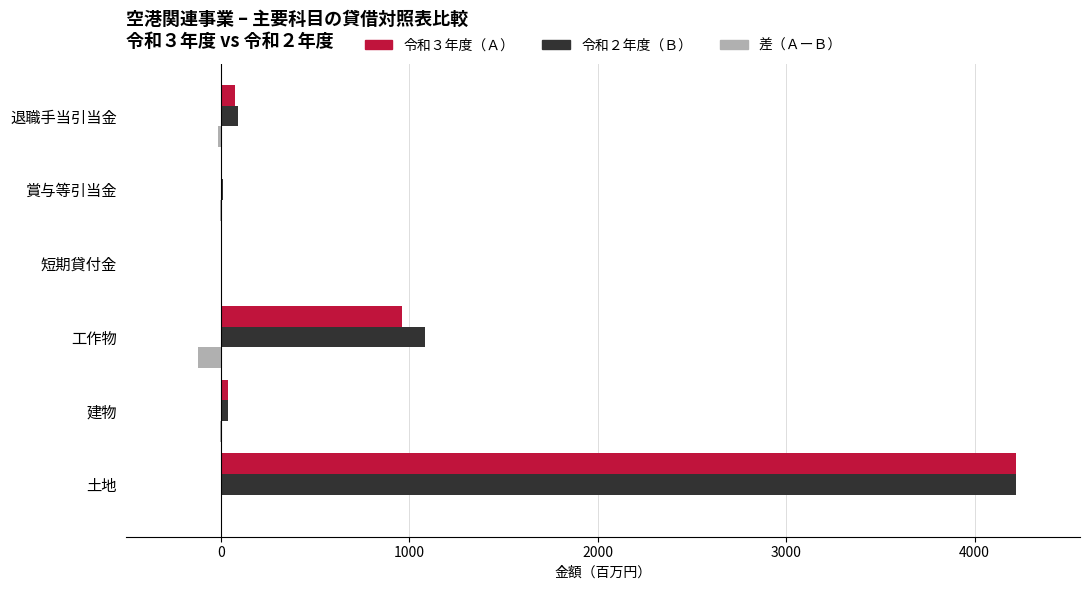

True or false: 令和３年度（Ａ） has a value of 1277.9 at 土地.

False